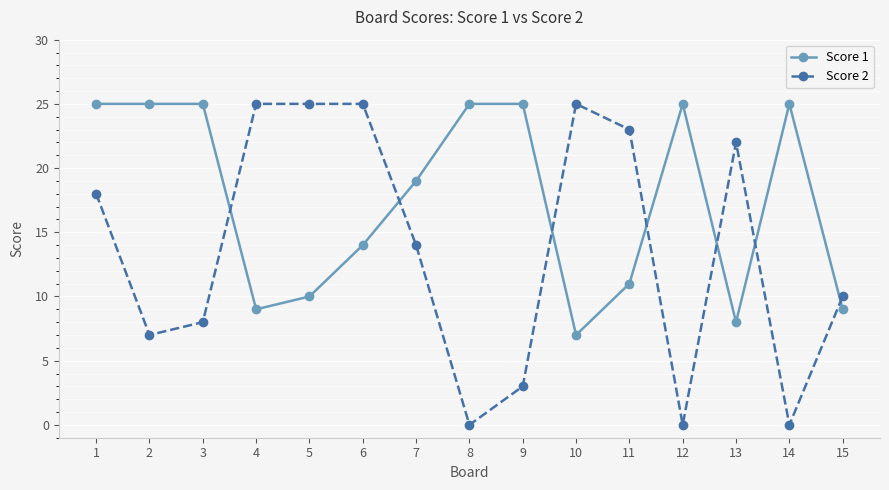

Reading right to left, list all the values displayed in this chart.

Score 1: 9	25	8	25	11	7	25	25	19	14	10	9	25	25	25
Score 2: 10	0	22	0	23	25	3	0	14	25	25	25	8	7	18